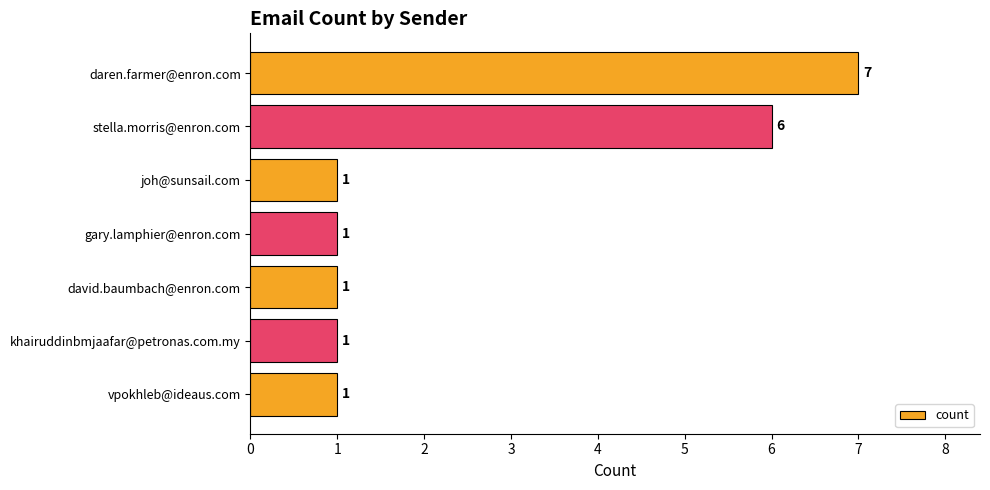

Which label corresponds to the largest value in the chart?

daren.farmer@enron.com